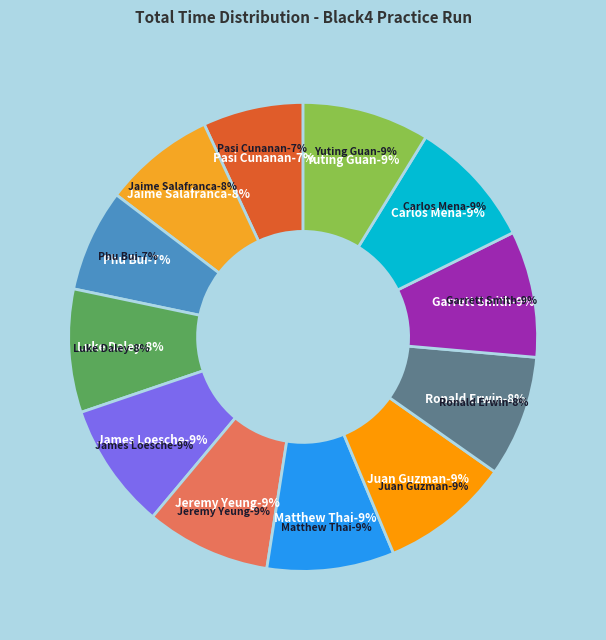

Combined, do Carlos Mena and Matthew Thai account for over 50%?

No